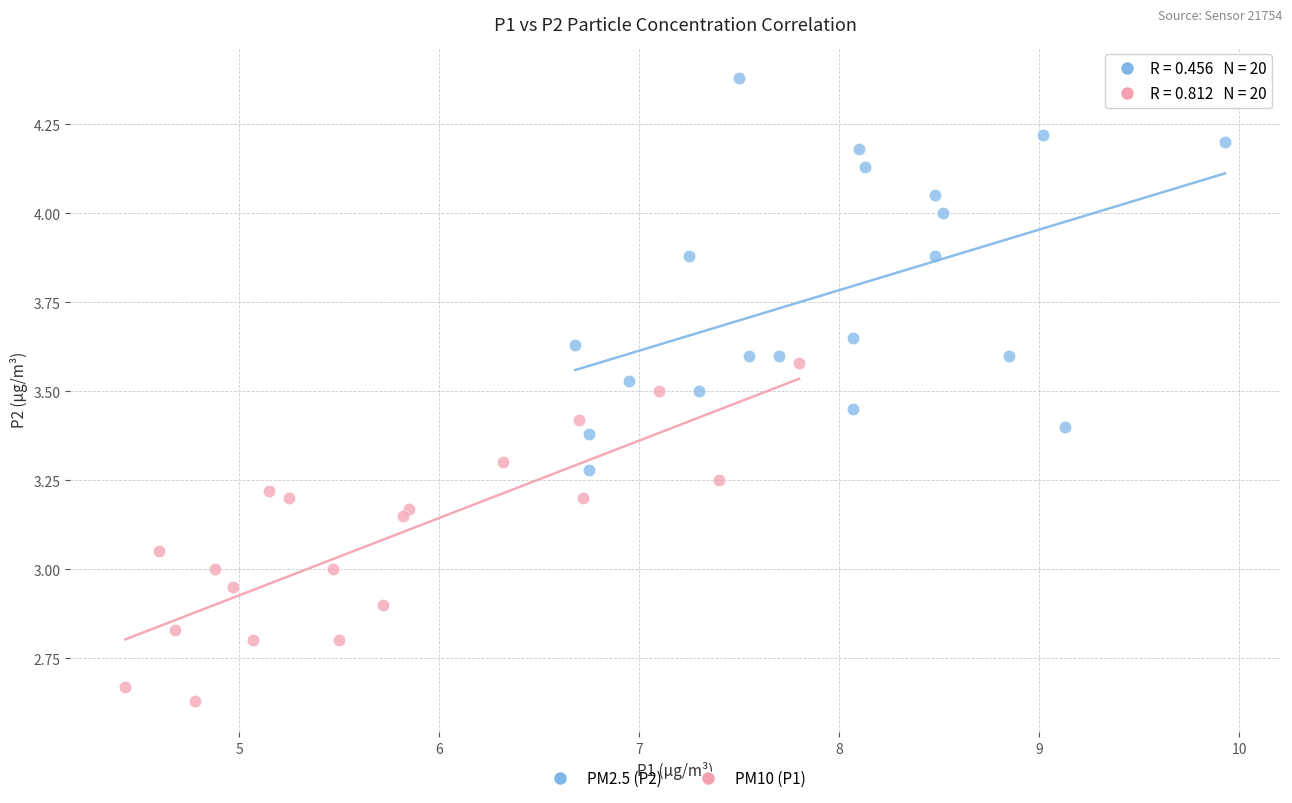

Which series has the largest Y range (max minus min)?

PM2.5 (P2)